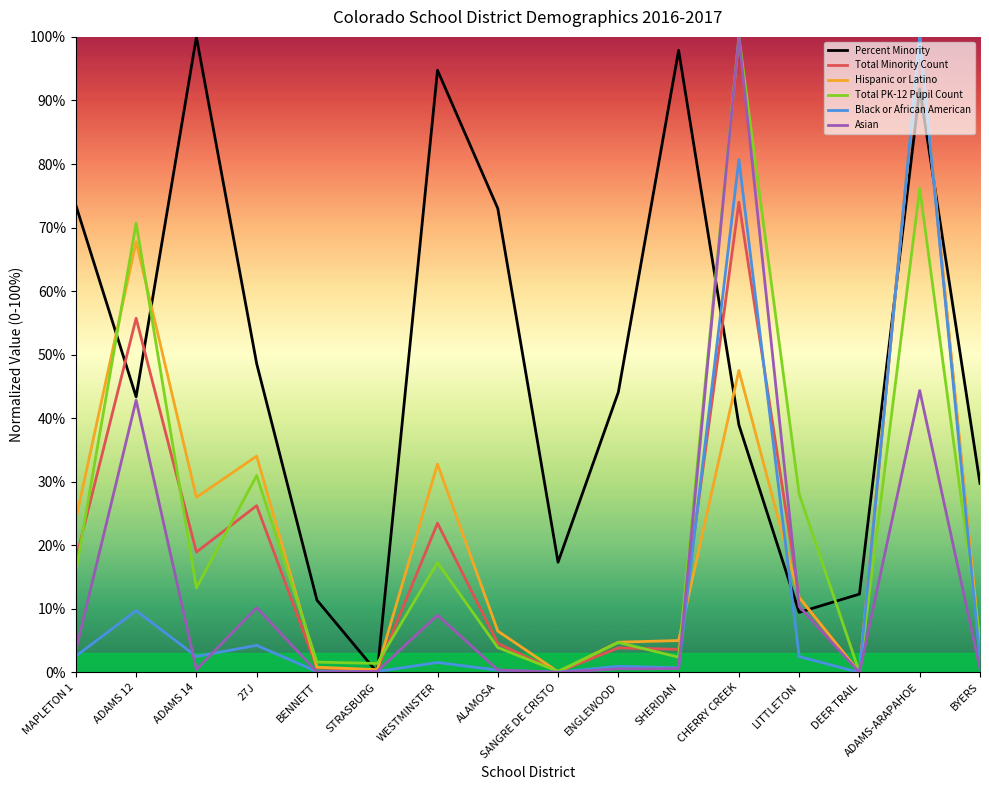

Does the chart display data point markers on the line(s)?

No